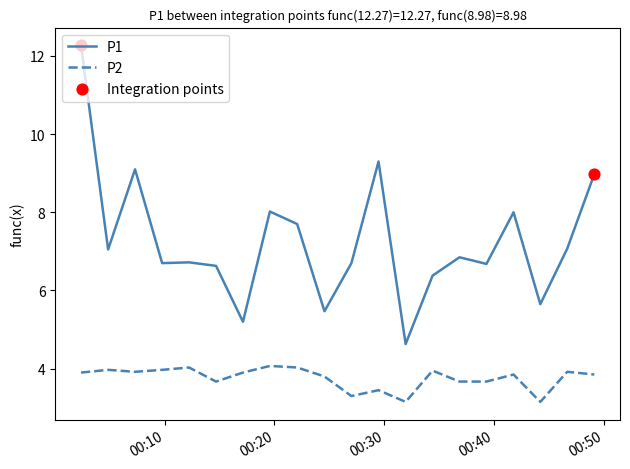

What is the difference between the maximum and minimum values in the P1 series?

7.6